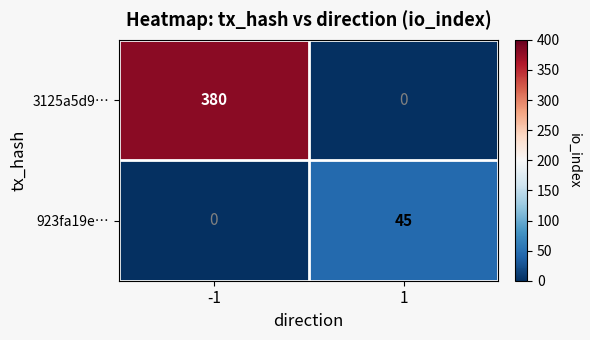

What is the difference between the 923fa19e… values at 1 and -1?

45